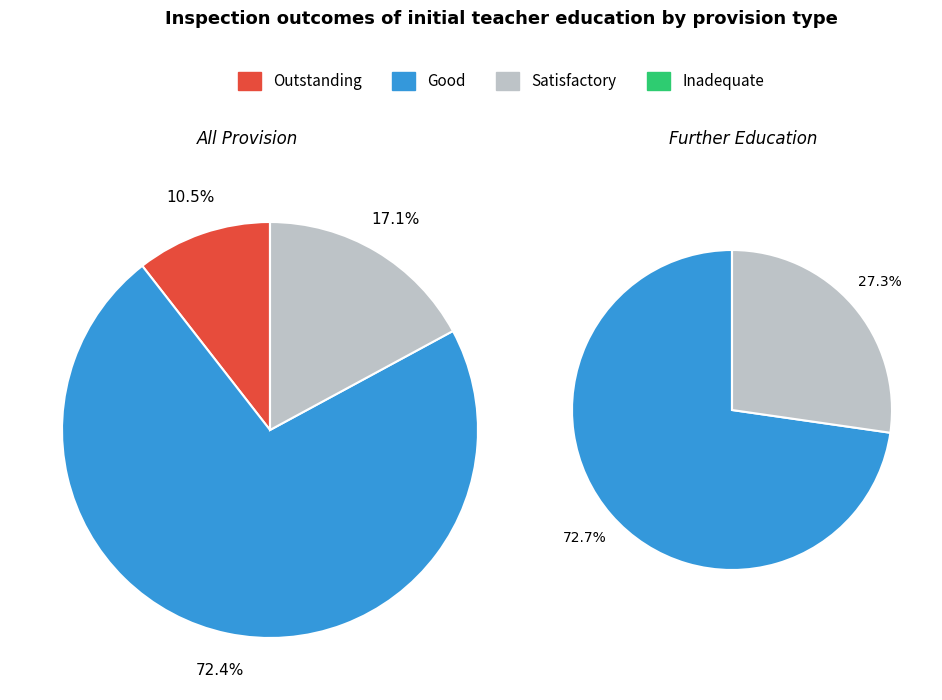

Which slice is the largest?

Good